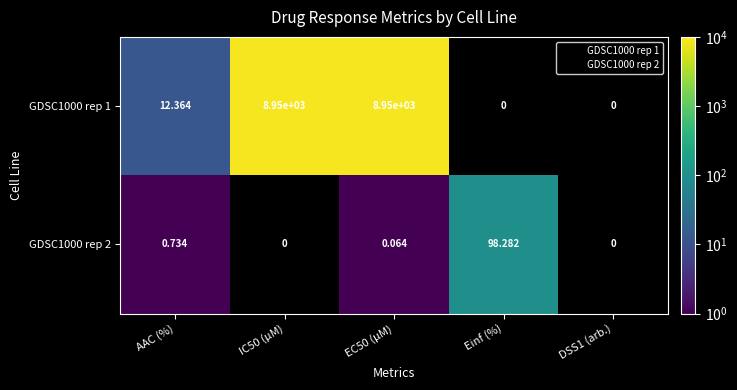

List the series in order of their overall mean, highest first.

GDSC1000 rep 1, GDSC1000 rep 2